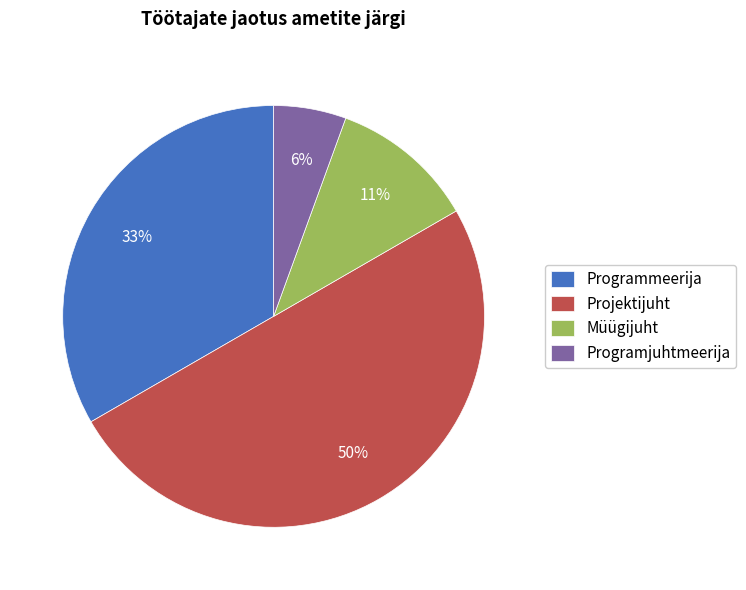

What is the largest slice in the pie chart?

Projektijuht